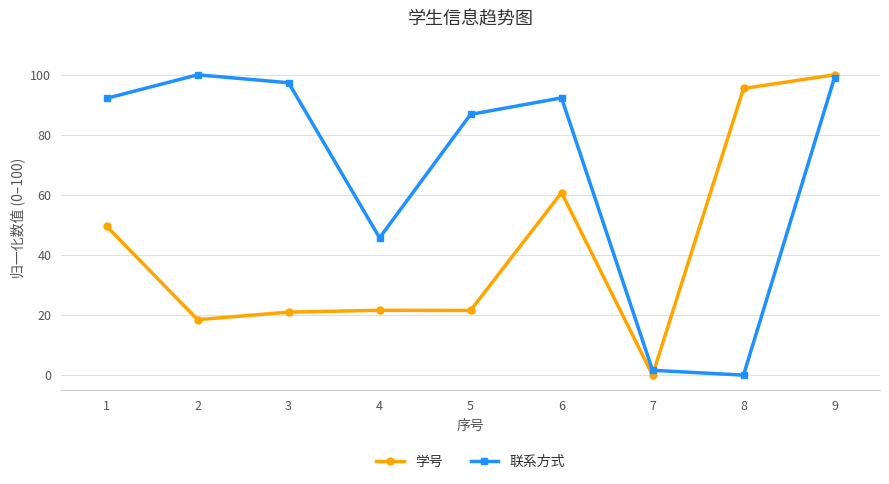

Does the chart display data point markers on the line(s)?

Yes